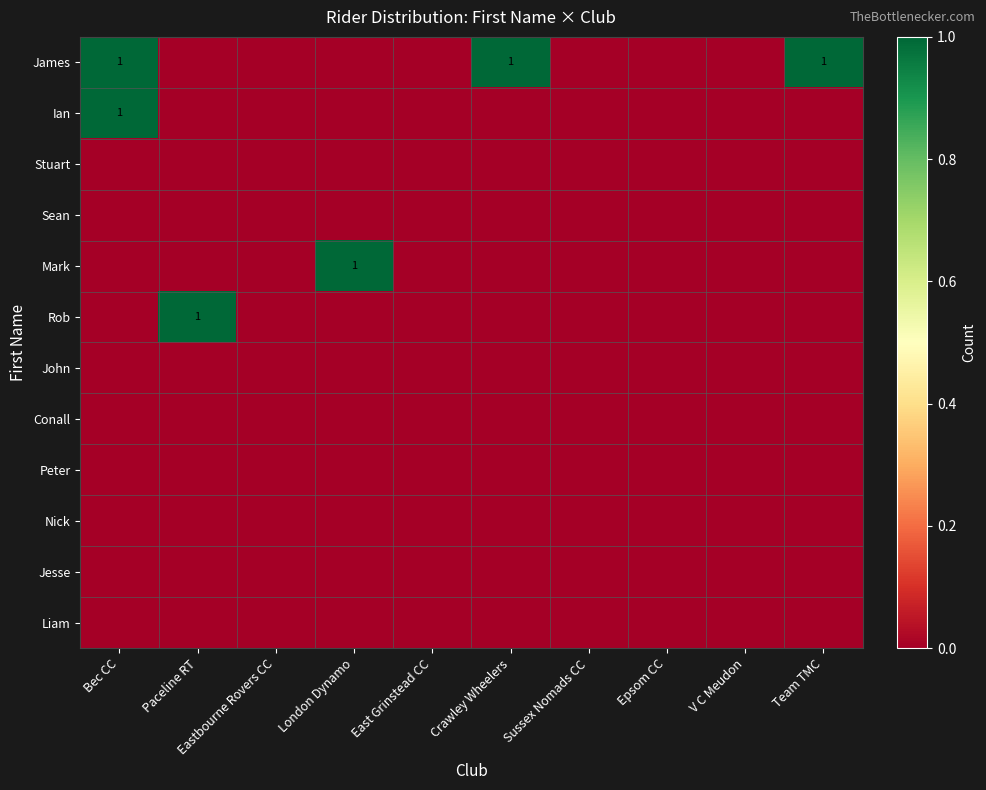

What is the sum of all Mark values?

1